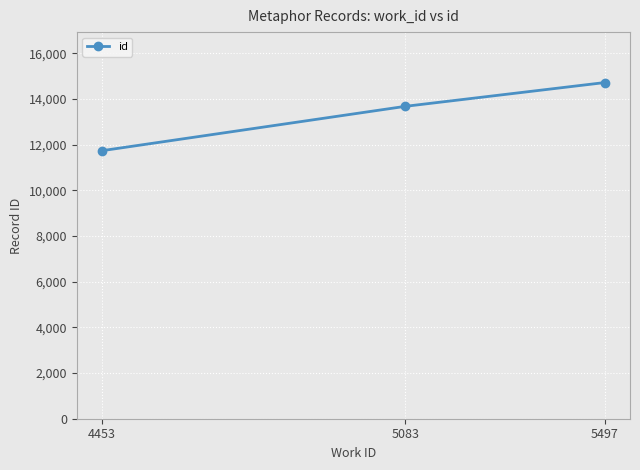

What is the difference between the maximum and second lowest values?

1041